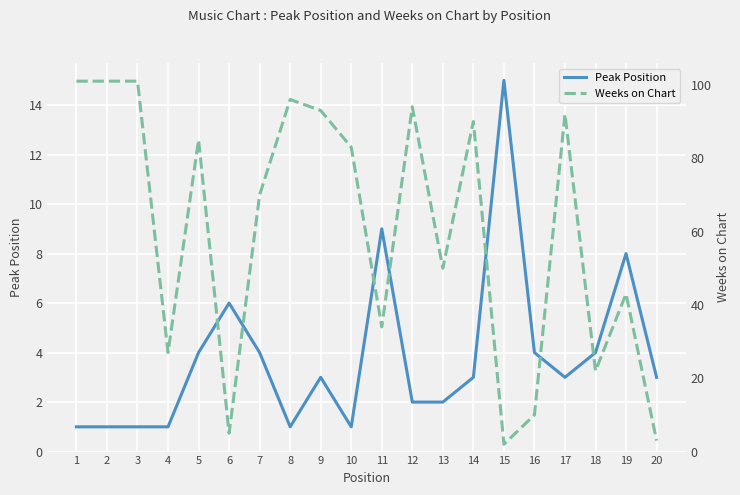

Which has a higher value, 17 or 15?

15